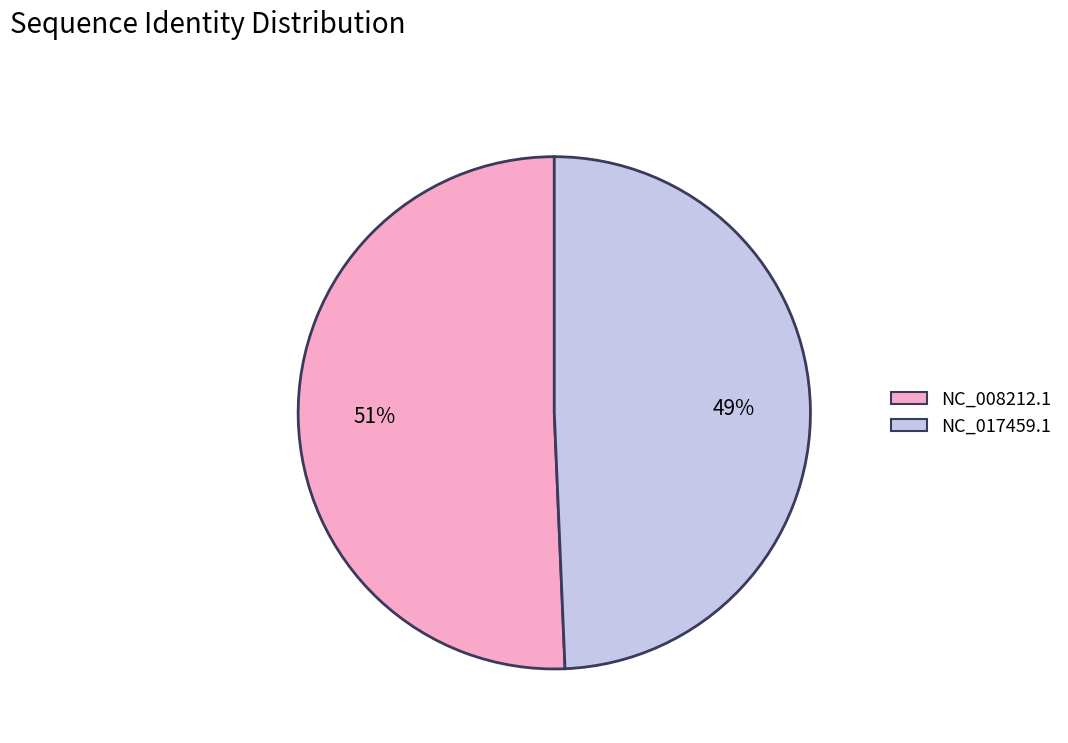

Does NC_017459.1 represent more than half of the total?

No